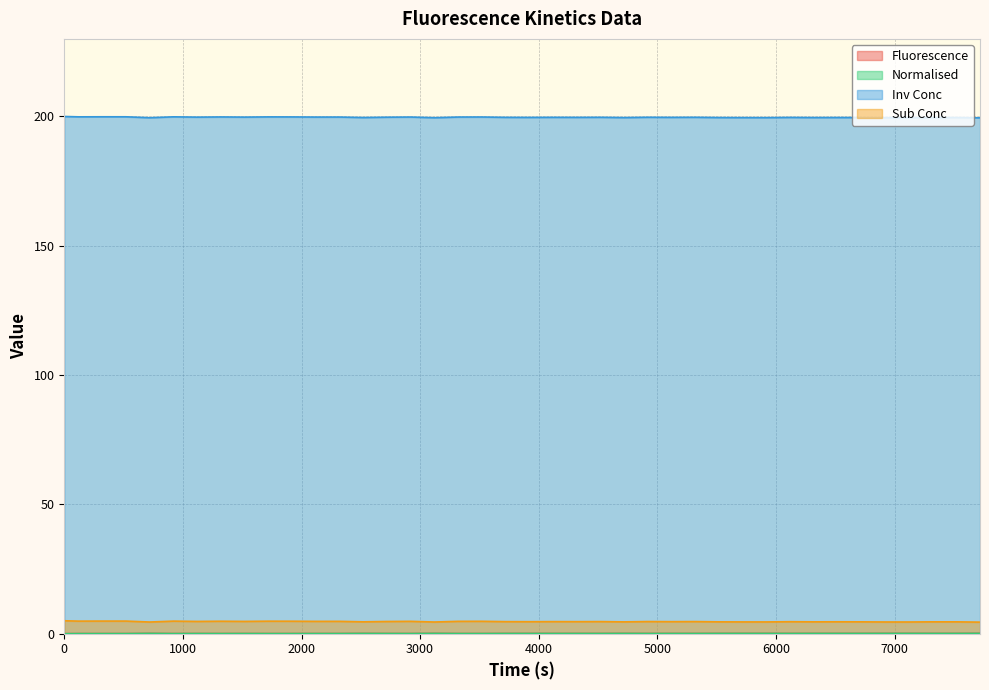

True or false: Fluorescence and Inv Conc intersect in this chart.

False